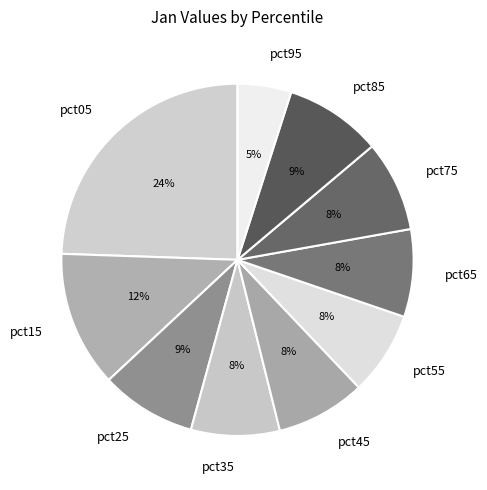

Do pct95 and pct35 together represent more than half of the pie?

No